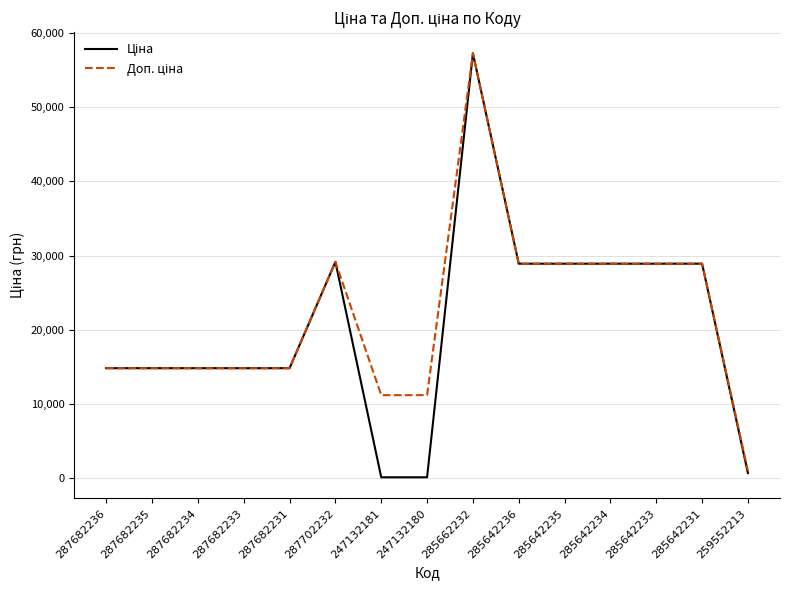

What is the maximum value shown in the chart?

57258.0